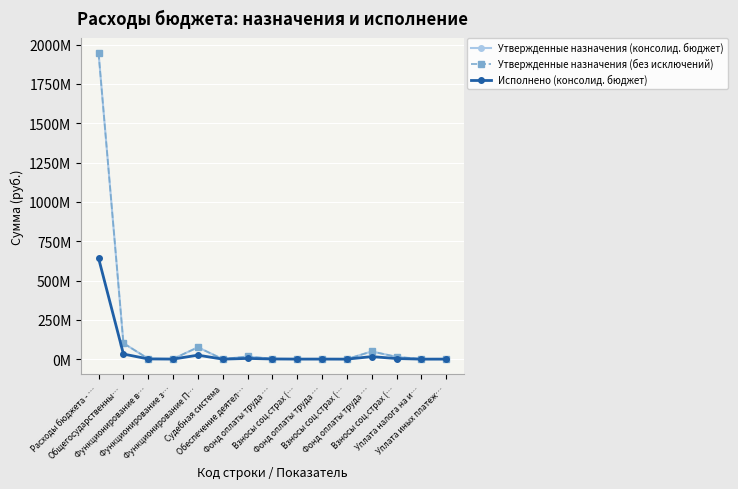

True or false: Исполнено (консолид. бюджет) and Утвержденные назначения (без исключений) intersect in this chart.

False